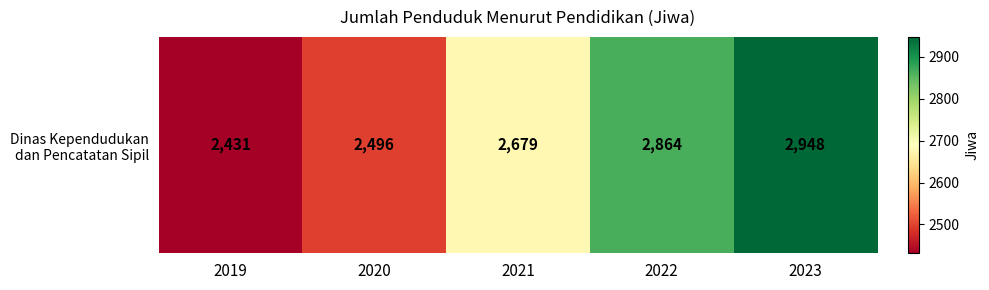

Where does the data first go above 2679?

2022